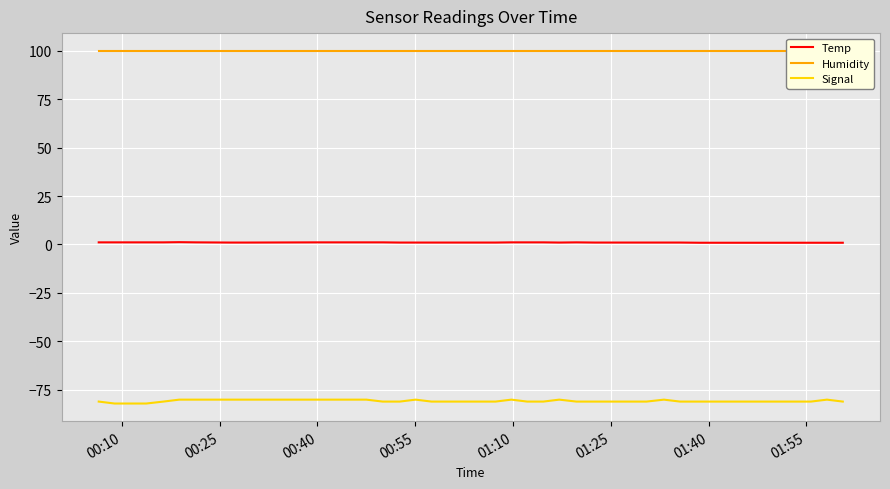

True or false: Signal and Temp intersect in this chart.

False